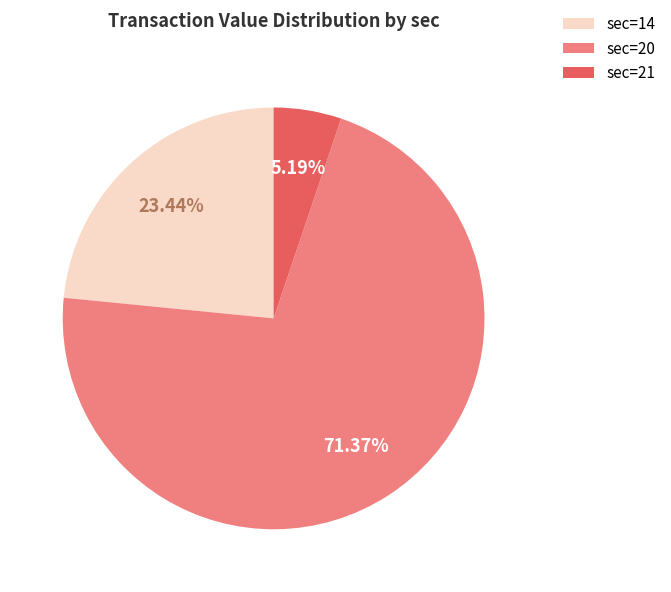

Which has a higher value, sec=20 or sec=14?

sec=20